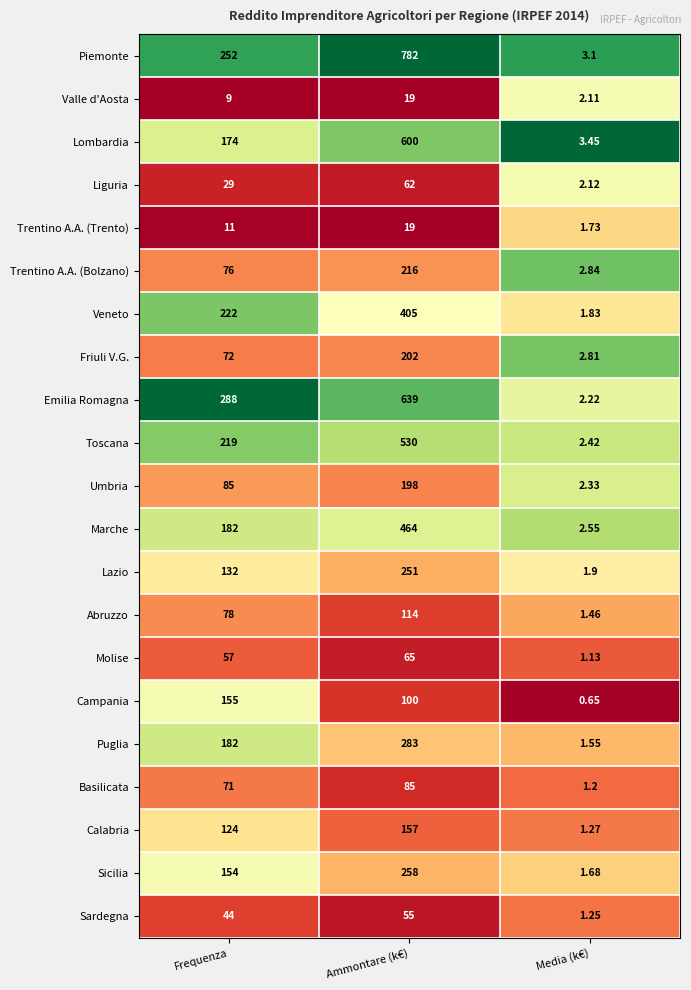

At which label does Basilicata reach its minimum?

Media (k€)